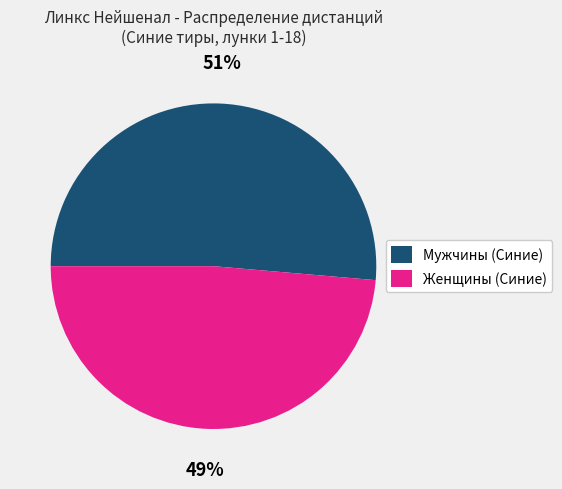

Does Женщины (Синие) account for over 50% of the chart?

No